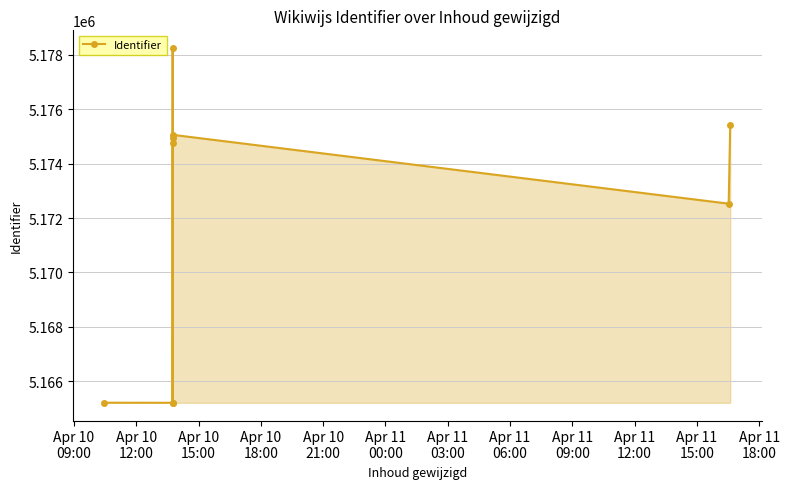

Where is the first local minimum?

Apr 10
12:00